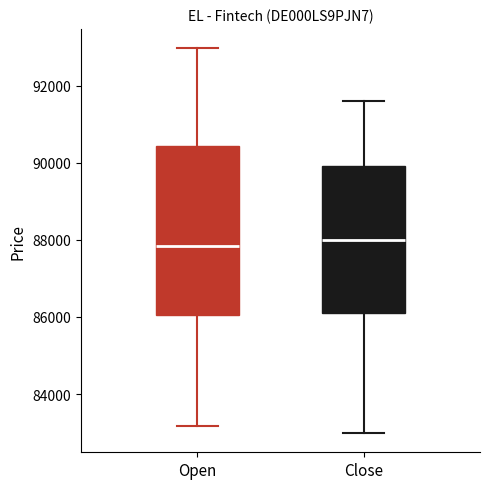

Where does the lower whisker of the box for Open end on the y-axis? The values are not printed on the chart, so give them approximately, as read against the axis.

83200